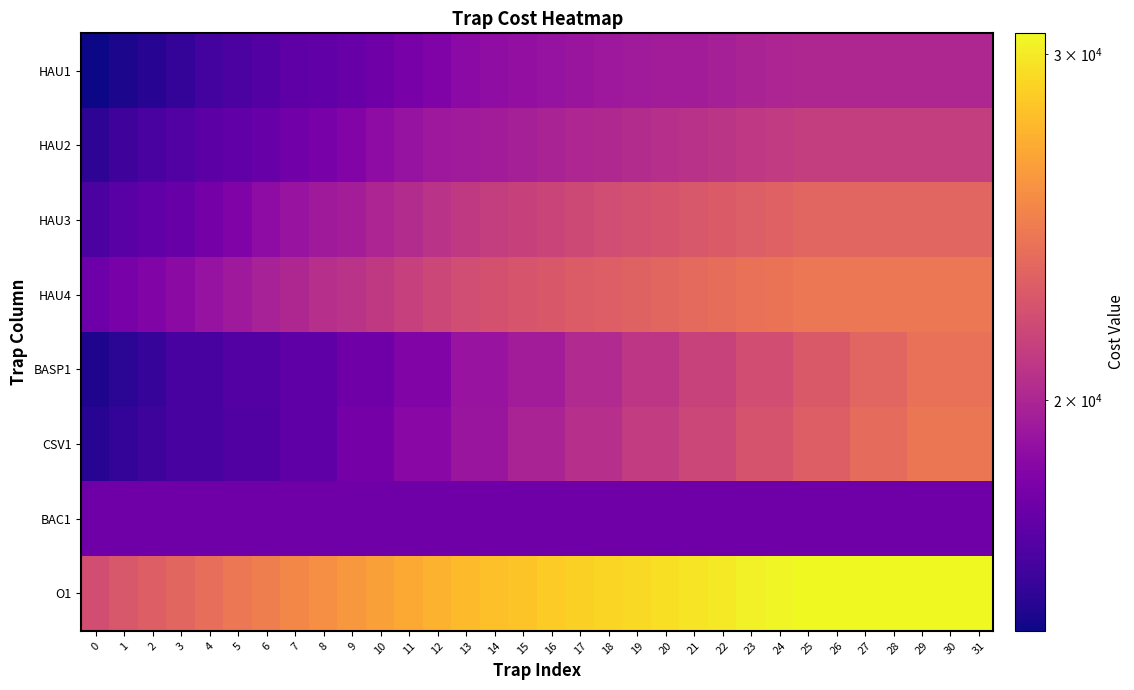

Reading left to right, what are all the values shown in this chart?

HAU1: 0=15253.9	1=15501.8	2=15749.7	3=15997.6	4=16425.5	5=16673.4	6=16921.3	7=17169.2	8=17290.3	9=17485.0	10=17732.9	11=17980.8	12=18228.7	13=18656.6	14=18792.9	15=18929.3	16=19065.6	17=19202.0	18=19338.3	19=19474.7	20=19517.6	21=19567.4	22=19703.7	23=19840.1	24=19964.0	25=20088.0	26=20088.0	27=20088.0	28=20088.0	29=20088.0	30=20088.0	31=20088.0
HAU2: 0=15873.6	1=16326.3	2=16599.0	3=16871.7	4=17144.4	5=17290.3	6=17509.8	7=17782.5	8=18055.1	9=18327.8	10=18780.5	11=19053.2	12=19325.9	13=19516.6	14=19567.3	15=19716.1	16=19864.8	17=20013.5	18=20162.3	19=20311.0	20=20459.8	21=20608.5	22=20757.2	23=20906.0	24=21054.7	25=21203.5	26=21203.5	27=21203.5	28=21203.5	29=21203.5	30=21203.5	31=21203.5
HAU3: 0=16673.3	1=17020.4	2=17286.6	3=17534.5	4=17881.6	5=18228.7	6=18755.7	7=19102.8	8=19449.8	9=19616.9	10=19964.0	11=20311.0	12=20658.1	13=21005.1	14=21203.5	15=21401.8	16=21590.2	17=21778.6	18=21967.0	19=22155.4	20=22343.8	21=22532.2	22=22720.6	23=22909.0	24=23097.4	25=23285.8	26=23285.8	27=23285.8	28=23285.8	29=23285.8	30=23285.8	31=23285.8
HAU4: 0=17673.3	1=18020.4	2=18286.6	3=18714.5	4=19061.6	5=19408.7	6=19755.7	7=20102.8	8=20449.8	9=20616.9	10=20964.0	11=21311.0	12=21658.1	13=22005.1	14=22203.5	15=22401.8	16=22590.2	17=22778.6	18=22967.0	19=23155.4	20=23343.8	21=23532.2	22=23720.6	23=23909.0	24=24097.4	25=24285.8	26=24285.8	27=24285.8	28=24285.8	29=24285.8	30=24285.8	31=24285.8
BASP1: 0=15558.0	1=15825.3	2=16092.6	3=16539.9	4=16539.9	5=16896.3	6=16896.3	7=17252.6	8=17252.6	9=17696.2	10=17696.2	11=18319.8	12=18319.8	13=19123.5	14=19123.5	15=19567.1	16=19567.1	17=20190.7	18=20190.7	19=20814.3	20=20814.3	21=21437.9	22=21437.9	23=22061.5	24=22061.5	25=22685.1	26=22685.1	27=23308.7	28=23308.7	29=23932.3	30=23932.3	31=23932.3
CSV1: 0=15743.2	1=16010.5	2=16277.8	3=16545.1	4=16545.1	5=16812.5	6=16812.5	7=17168.8	8=17168.8	9=17881.4	10=17881.4	11=18594.1	12=18594.1	13=19217.7	14=19217.7	15=19841.3	16=19841.3	17=20464.9	18=20464.9	19=21088.5	20=21088.5	21=21712.1	22=21712.1	23=22335.7	24=22335.7	25=22959.3	26=22959.3	27=23583.0	28=23583.0	29=24206.6	30=24206.6	31=24206.6
BAC1: 0=17725.0	1=17725.0	2=17725.0	3=17725.0	4=17725.0	5=17725.0	6=17725.0	7=17725.0	8=17725.0	9=17725.0	10=17725.0	11=17725.0	12=17725.0	13=17725.0	14=17725.0	15=17725.0	16=17725.0	17=17725.0	18=17725.0	19=17725.0	20=17725.0	21=17725.0	22=17725.0	23=17725.0	24=17725.0	25=17725.0	26=17725.0	27=17725.0	28=17725.0	29=17725.0	30=17725.0	31=17725.0
O1: 0=22071.0	1=22507.2	2=22943.5	3=23379.8	4=23816.2	5=24252.5	6=24688.8	7=25125.0	8=25561.3	9=25997.7	10=26434.0	11=26870.2	12=27306.5	13=27742.8	14=27993.2	15=28243.6	16=28494.0	17=28744.4	18=28994.8	19=29245.1	20=29495.5	21=29745.9	22=29996.3	23=30246.7	24=30497.0	25=30747.4	26=30747.4	27=30747.4	28=30747.4	29=30747.4	30=30747.4	31=30747.4